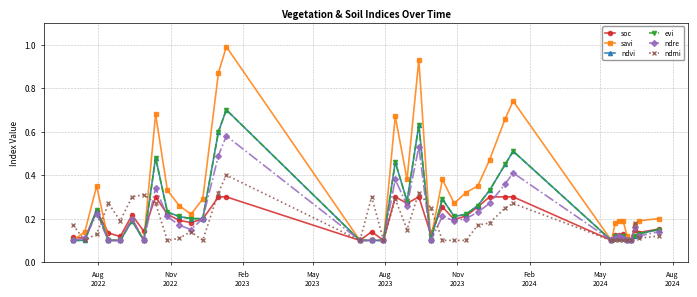

What is the difference between the maximum and minimum values in the ndvi series?

0.6